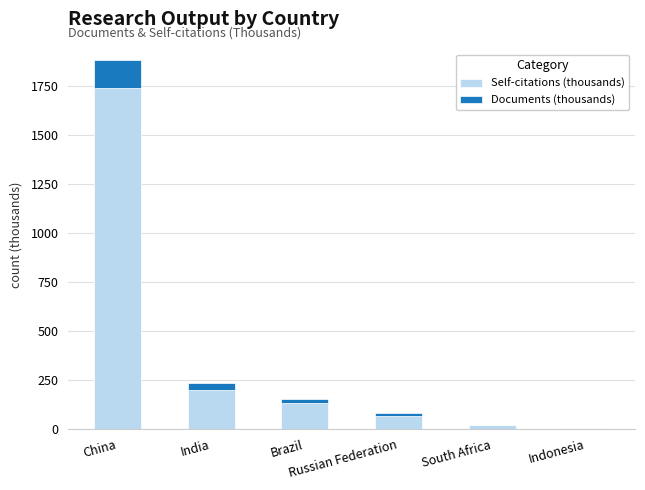

What is the sum of all Self-citations (thousands) values?

2158.1